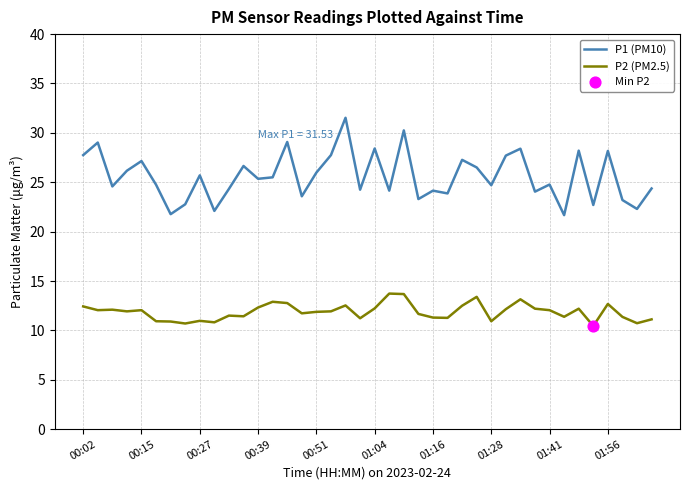

Which series has the largest range (max minus min)?

P1 (PM10)